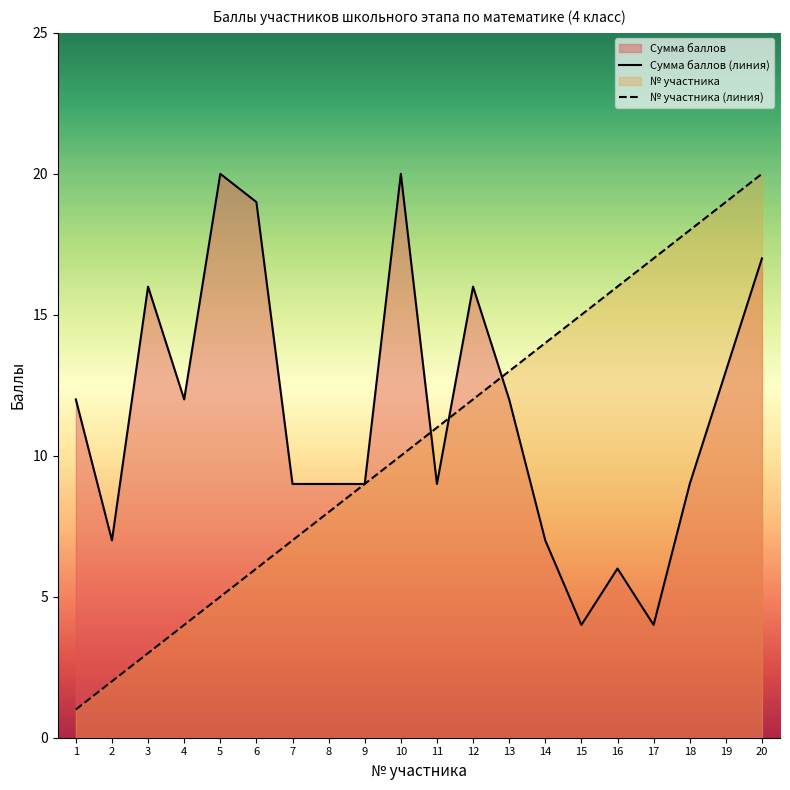

At how many categories does at least one series exceed 10?

16